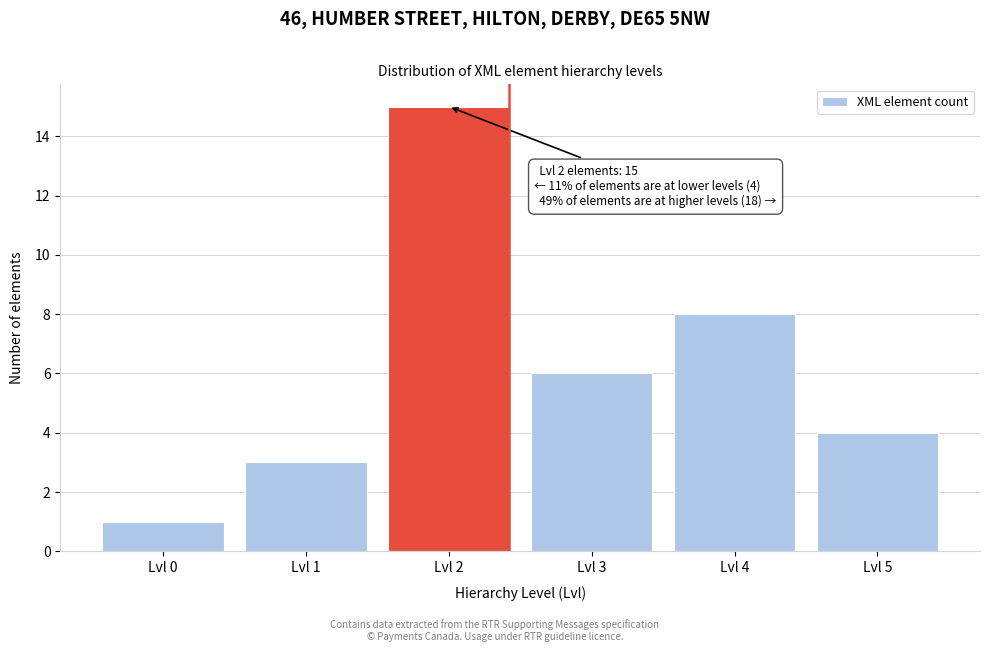

Reading left to right, what are all the values shown in this chart?

1	3	15	6	8	4